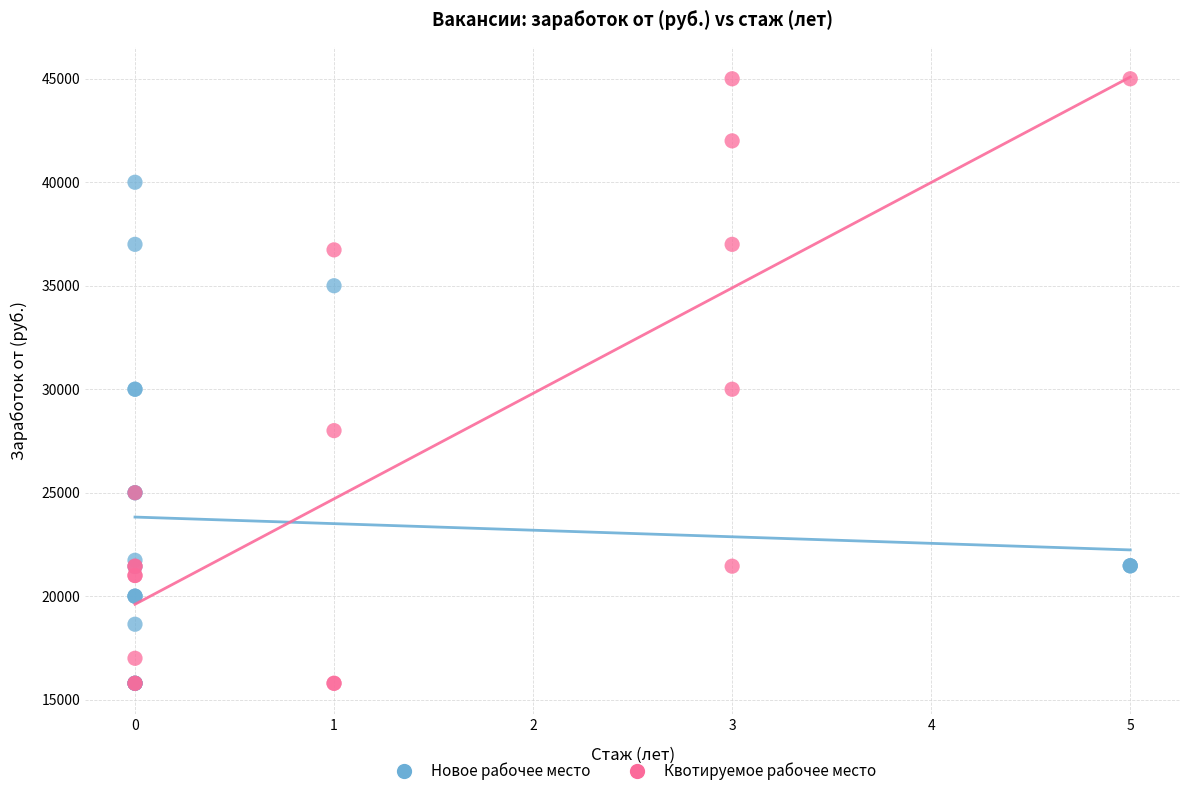

Which series reaches the maximum Y coordinate?

Квотируемое рабочее место